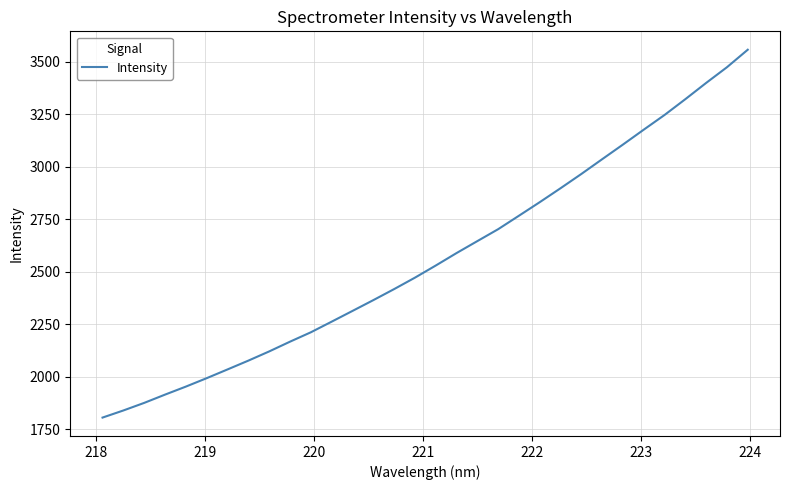

What is the difference between the maximum and minimum values?

1752.0